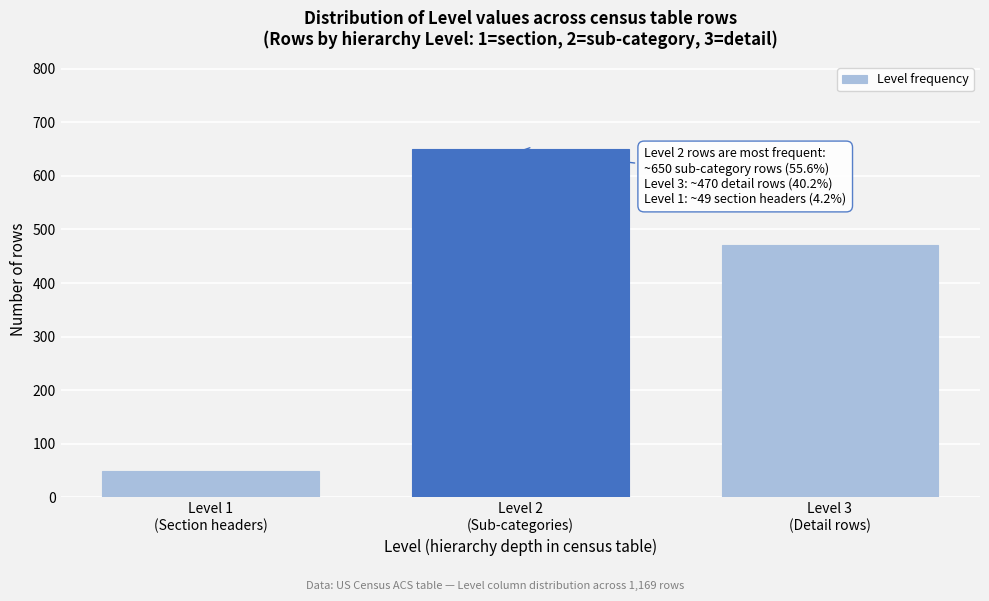

Reading left to right, list all the values displayed in this chart.

49	650	470